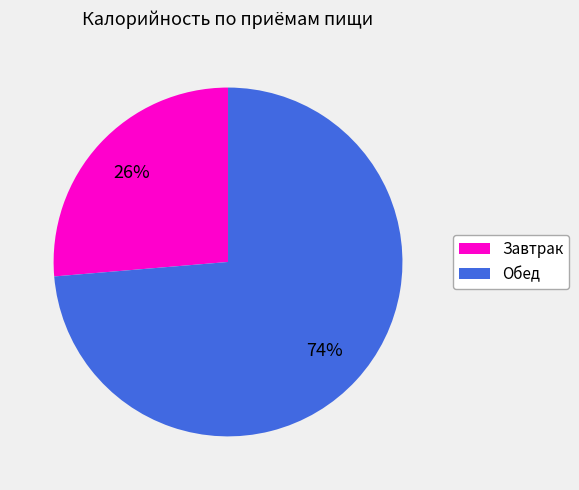

Approximately how many times larger is the value at Обед compared to Завтрак?

2.8